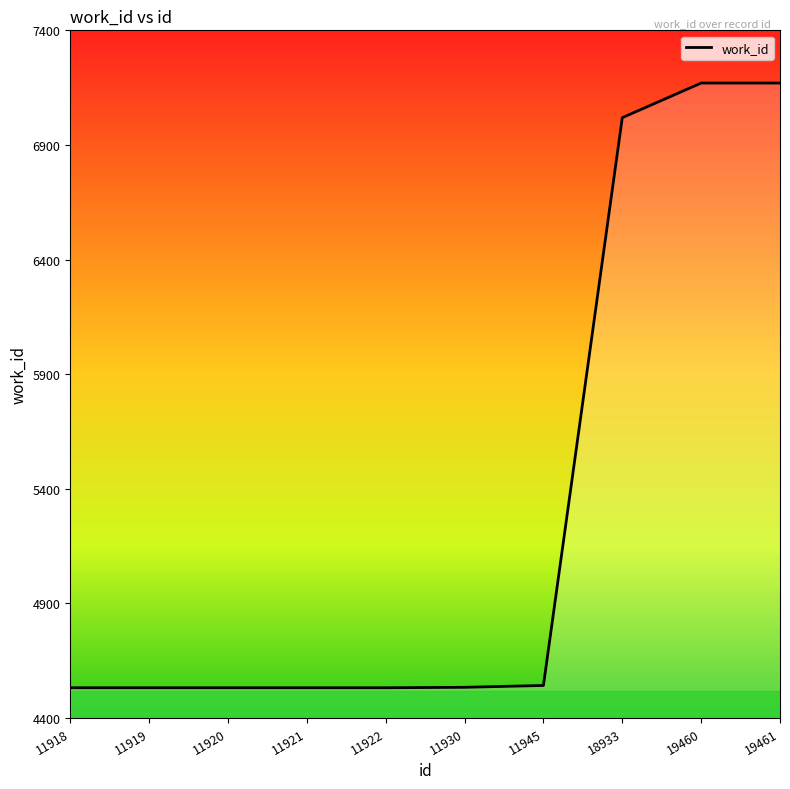

Is it true that the value at 11918 is 4532?

True